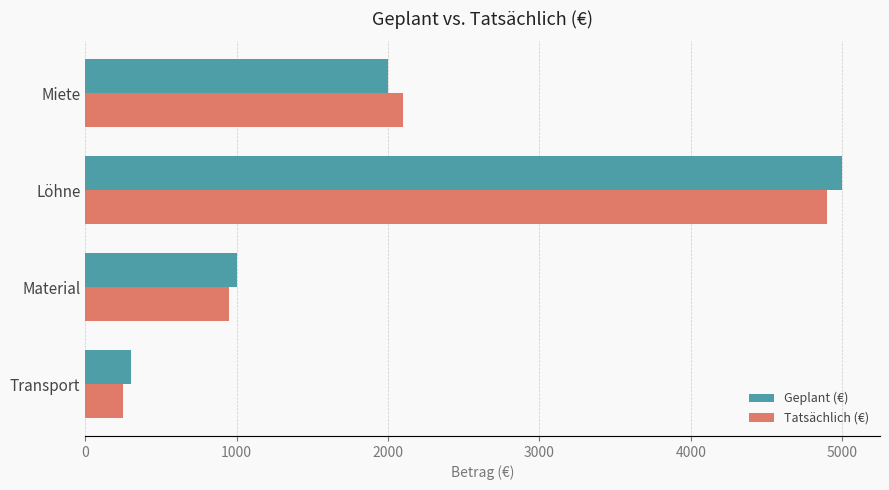

List the labels in order of Geplant (€) value, smallest first.

Transport, Material, Miete, Löhne